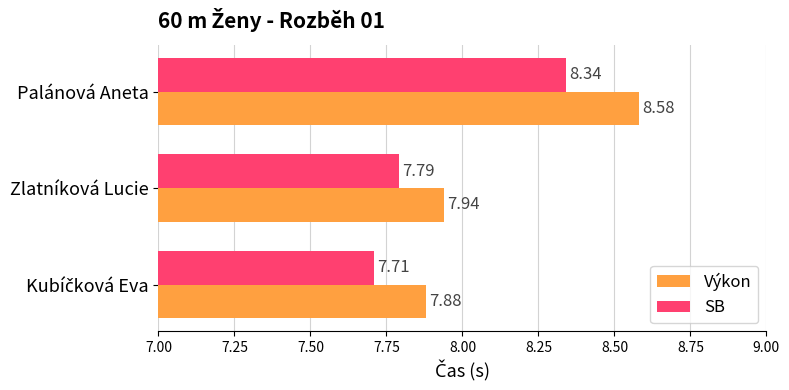

What is the average value of the Výkon series?

8.1